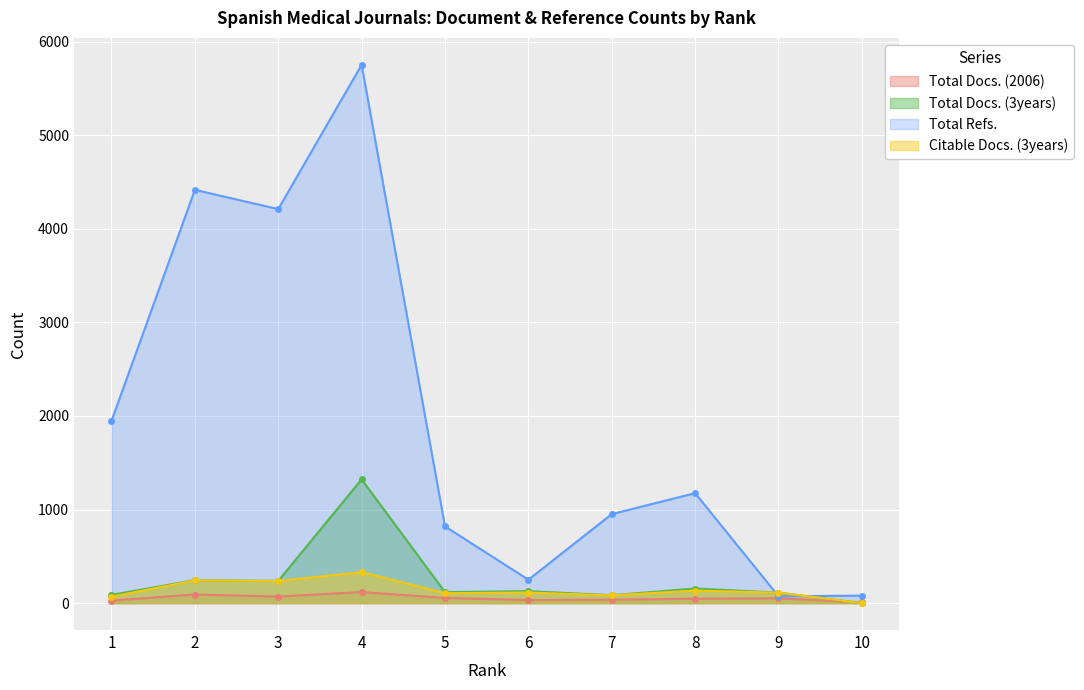

At which category does Total Docs. (2006) reach its first local valley?

3